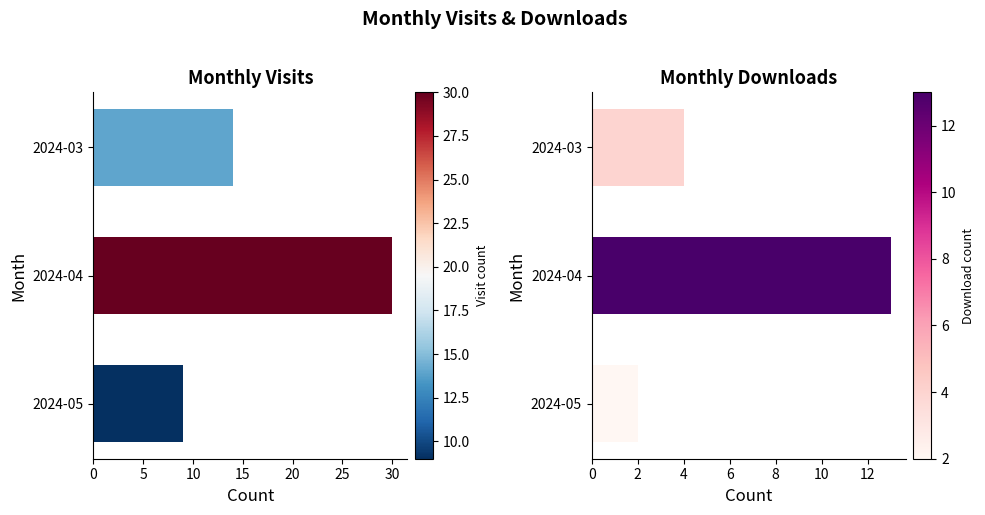

List the series in order of their overall mean, lowest first.

monthly_download_resource, monthly_visit